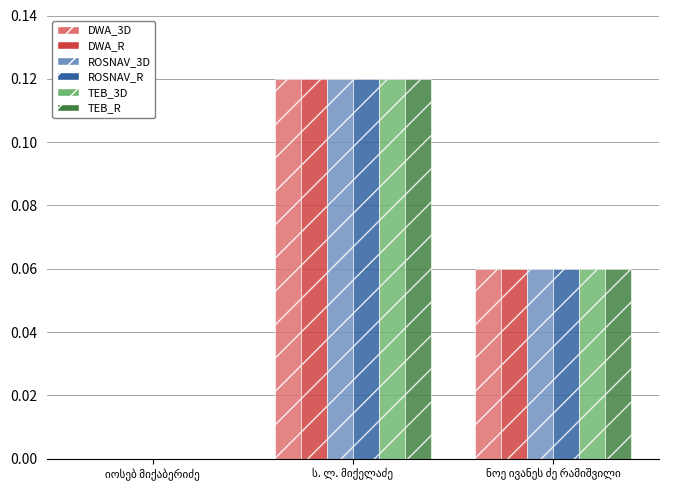

Reading right to left, extract all data points from this chart.

DWA_3D: 0.1	0.1	0.0
DWA_R: 0.1	0.1	0.0
ROSNAV_3D: 0.1	0.1	0.0
ROSNAV_R: 0.1	0.1	0.0
TEB_3D: 0.1	0.1	0.0
TEB_R: 0.1	0.1	0.0